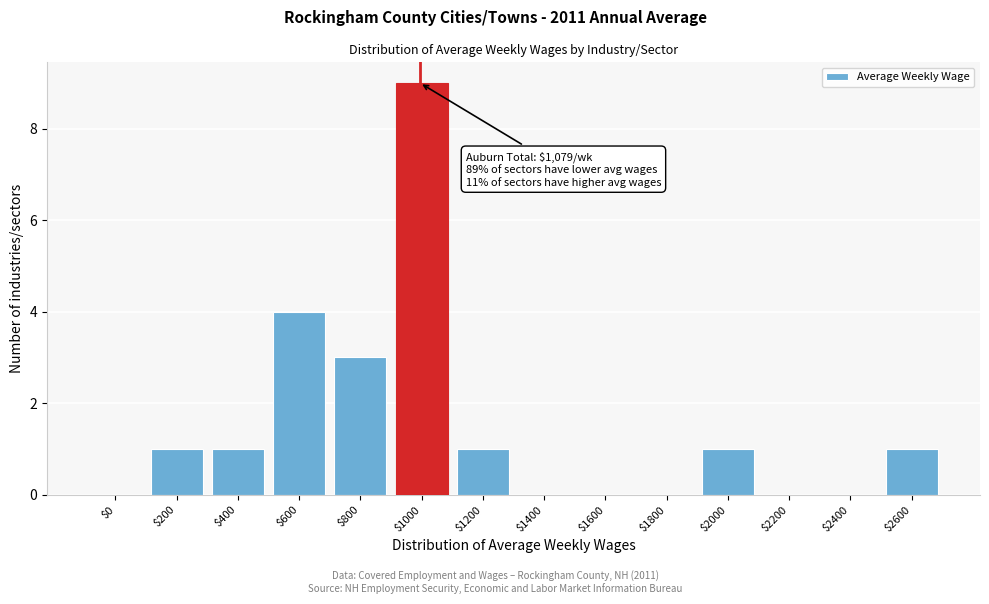

The value at $800 is 2. True or false?

False